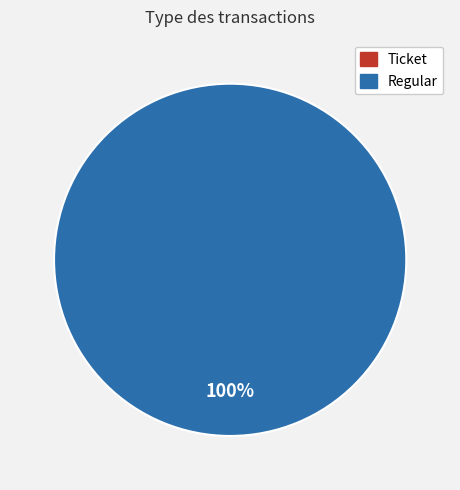

Which category has the biggest portion of the pie?

Regular